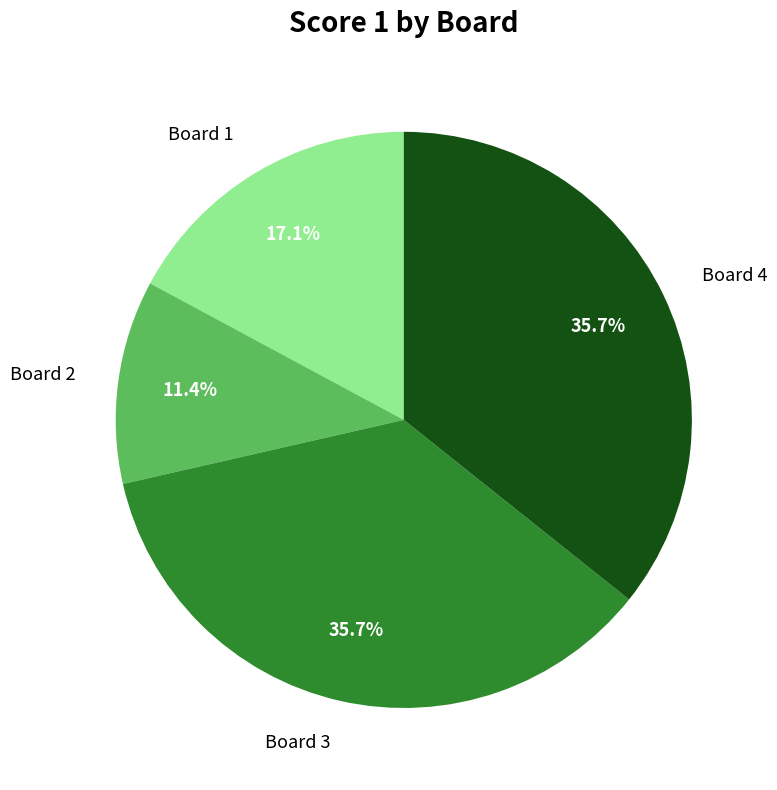

Is it true that Board 3 is 36% of the pie?

True